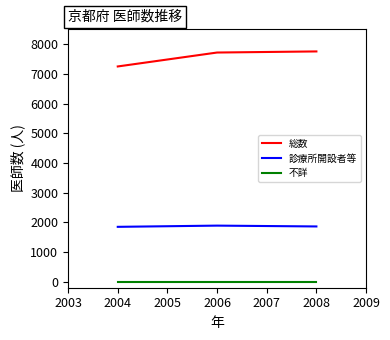

What is the spread (max minus min) of values at 2006?

7719